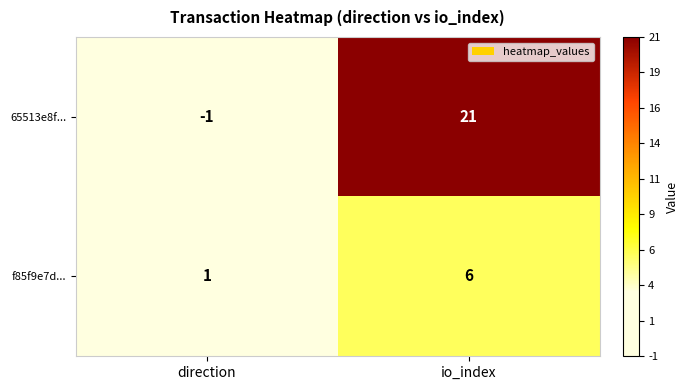

What is the sum of the 65513e8f... values at io_index and direction?

20